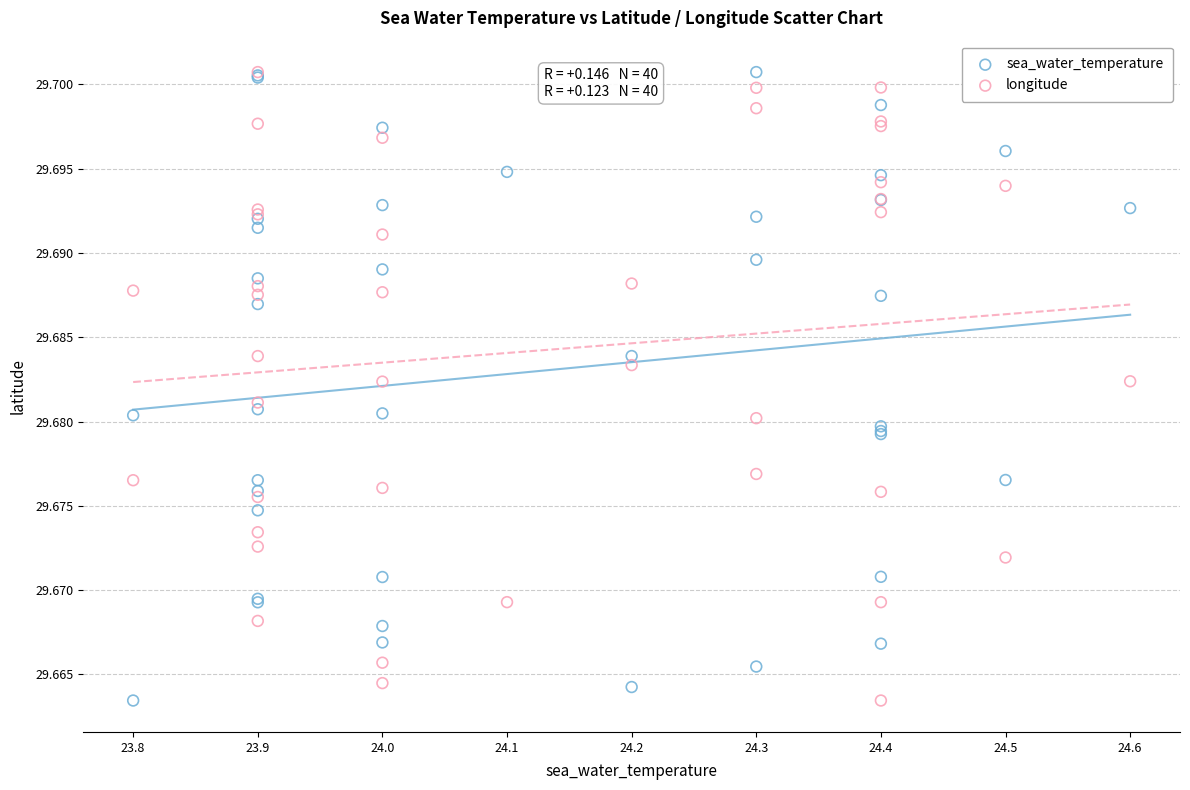

What are all the series names shown in the legend?

sea_water_temperature, longitude